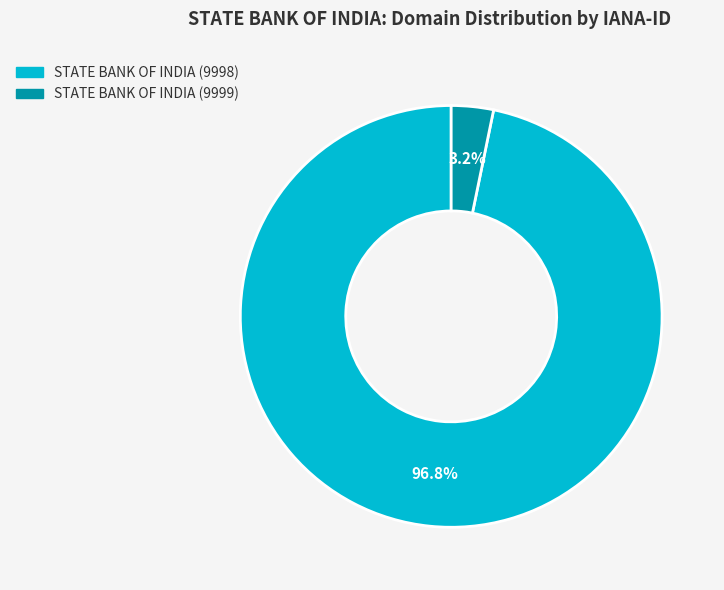

Which category accounts for the majority?

STATE BANK OF INDIA (9998)